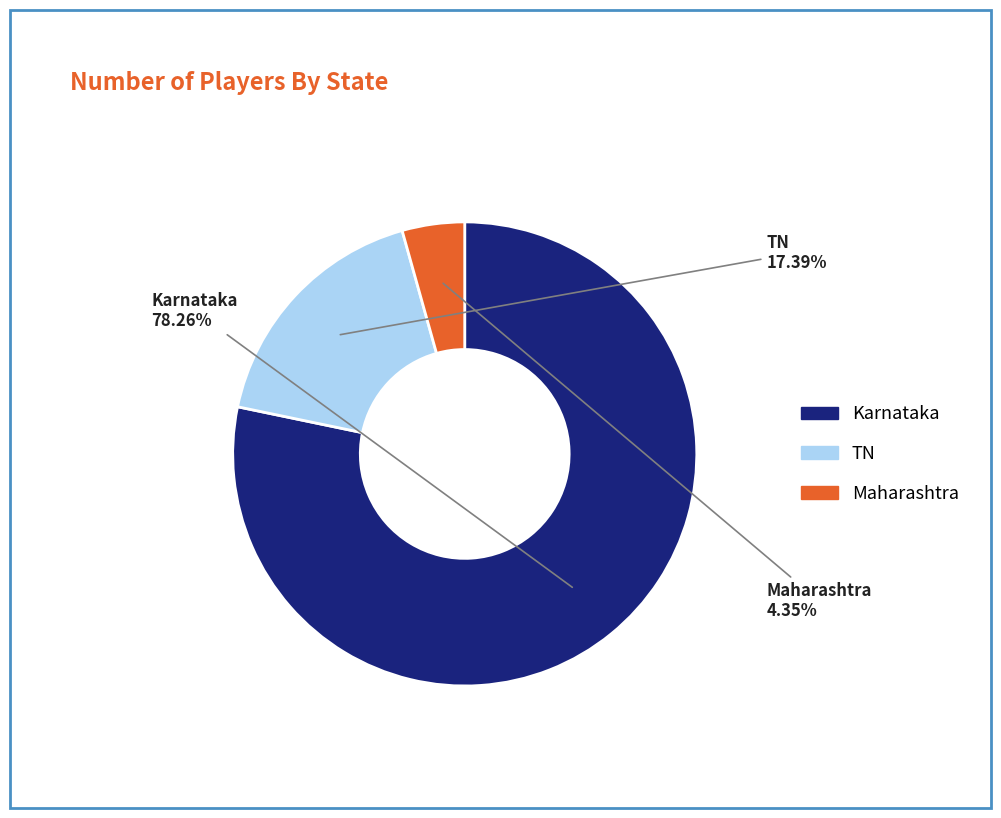

Which slice is the smallest?

Maharashtra